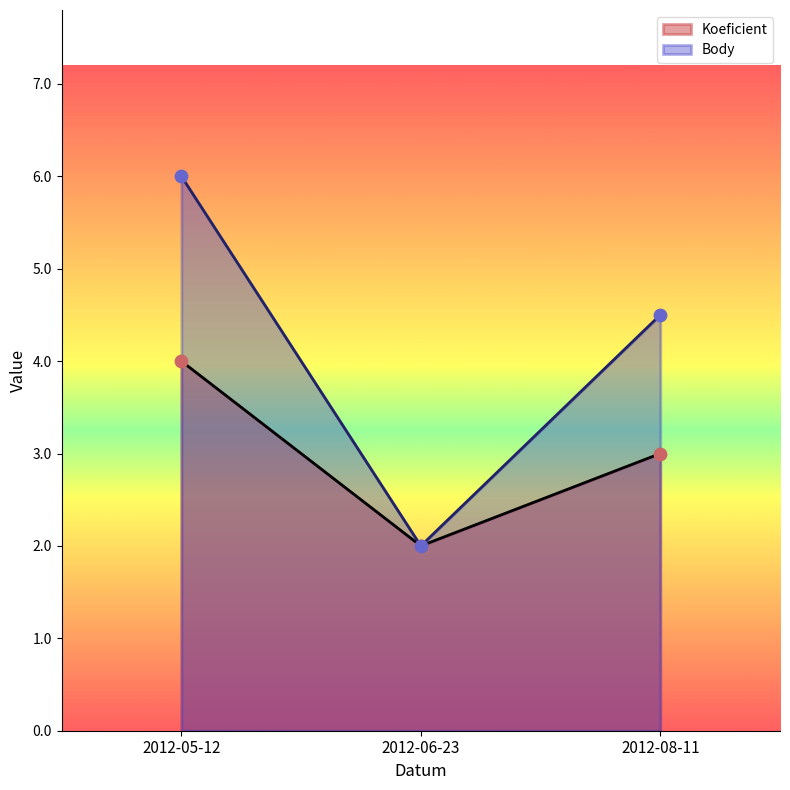

What is the total value across all series at 2012-06-23?

4.0